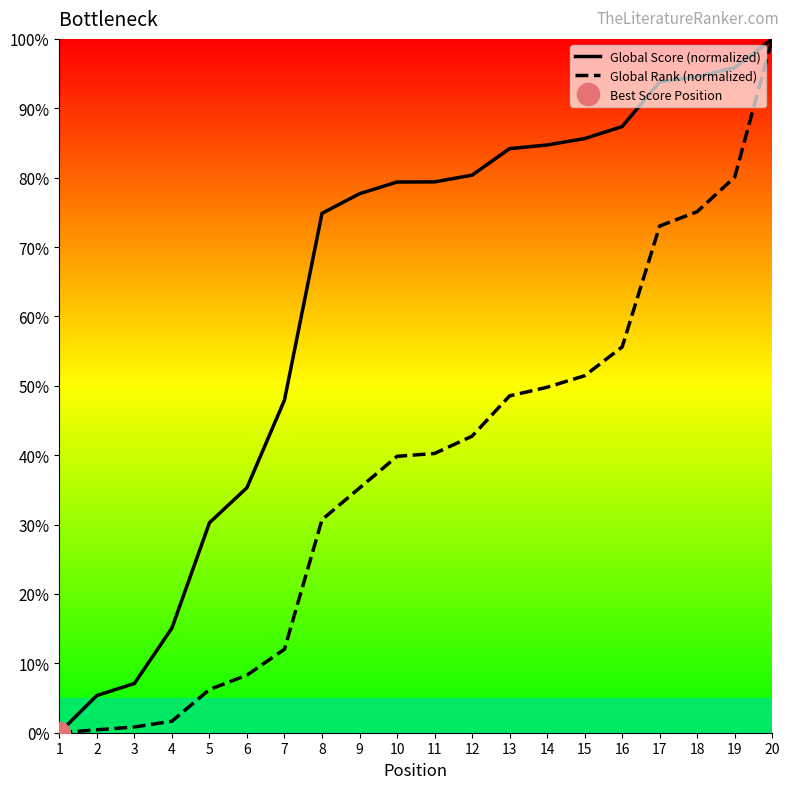

List the series in order of their peak value, lowest first.

Global Score (normalized), Global Rank (normalized)